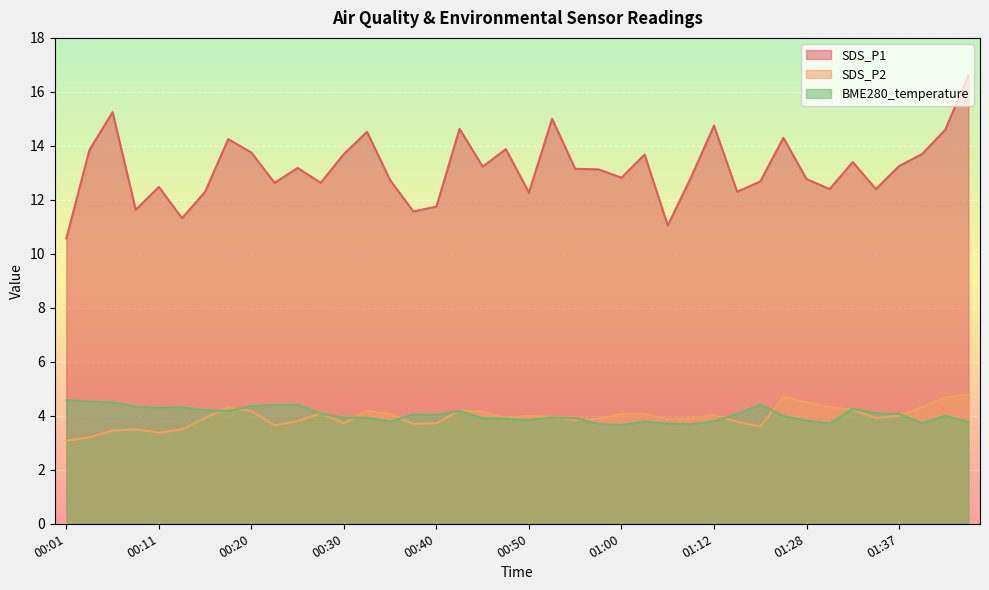

How many data points does each series have?

40